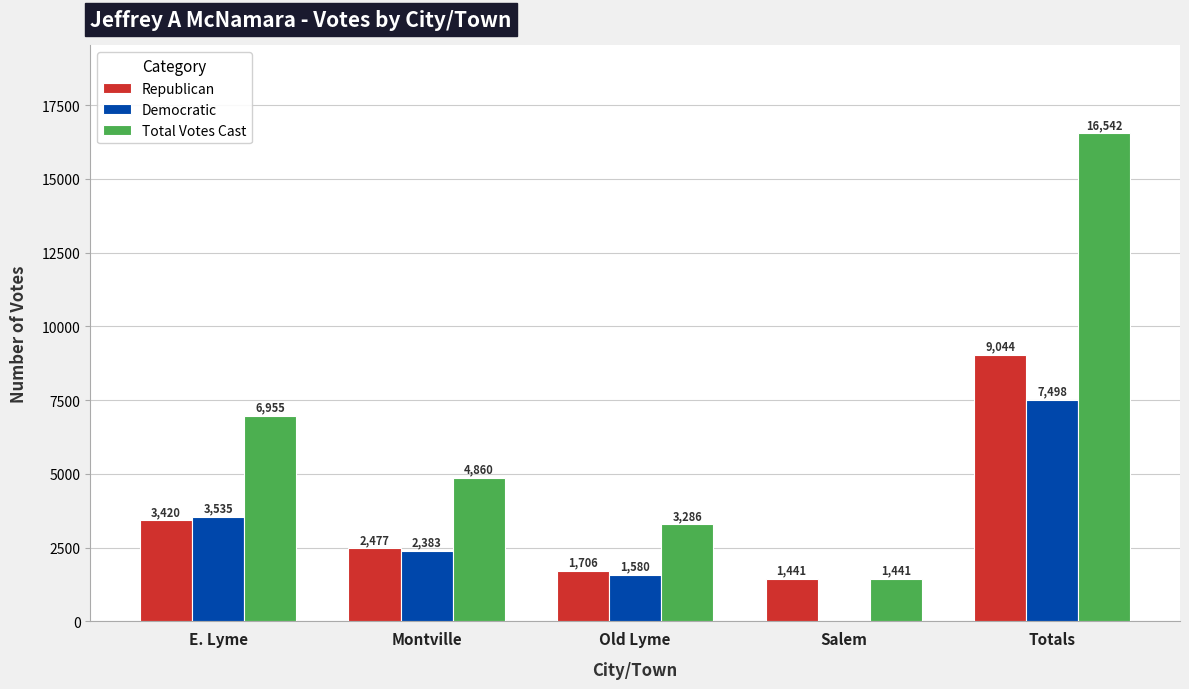

At which label is Democratic closest to 3749?

E. Lyme